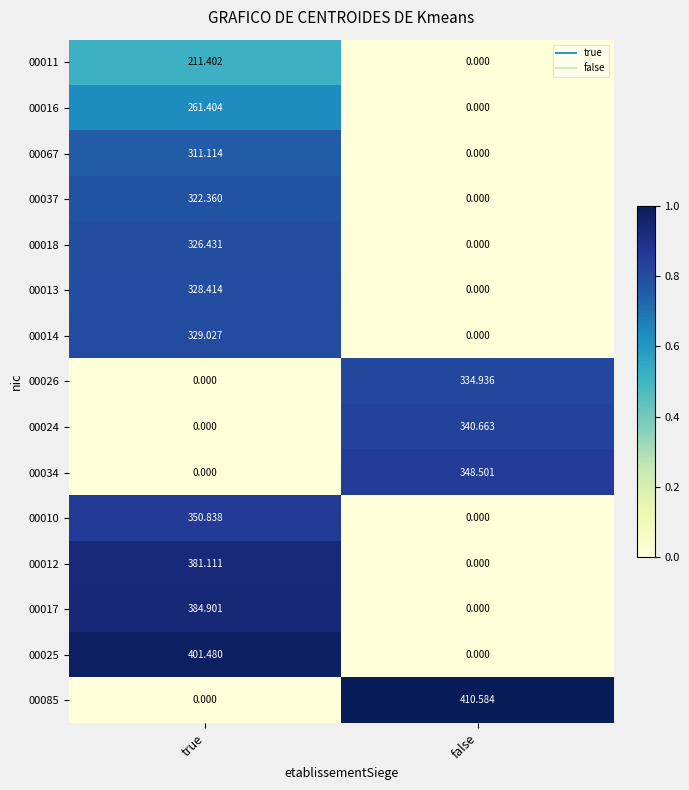

At how many categories does at least one series exceed 0?

2